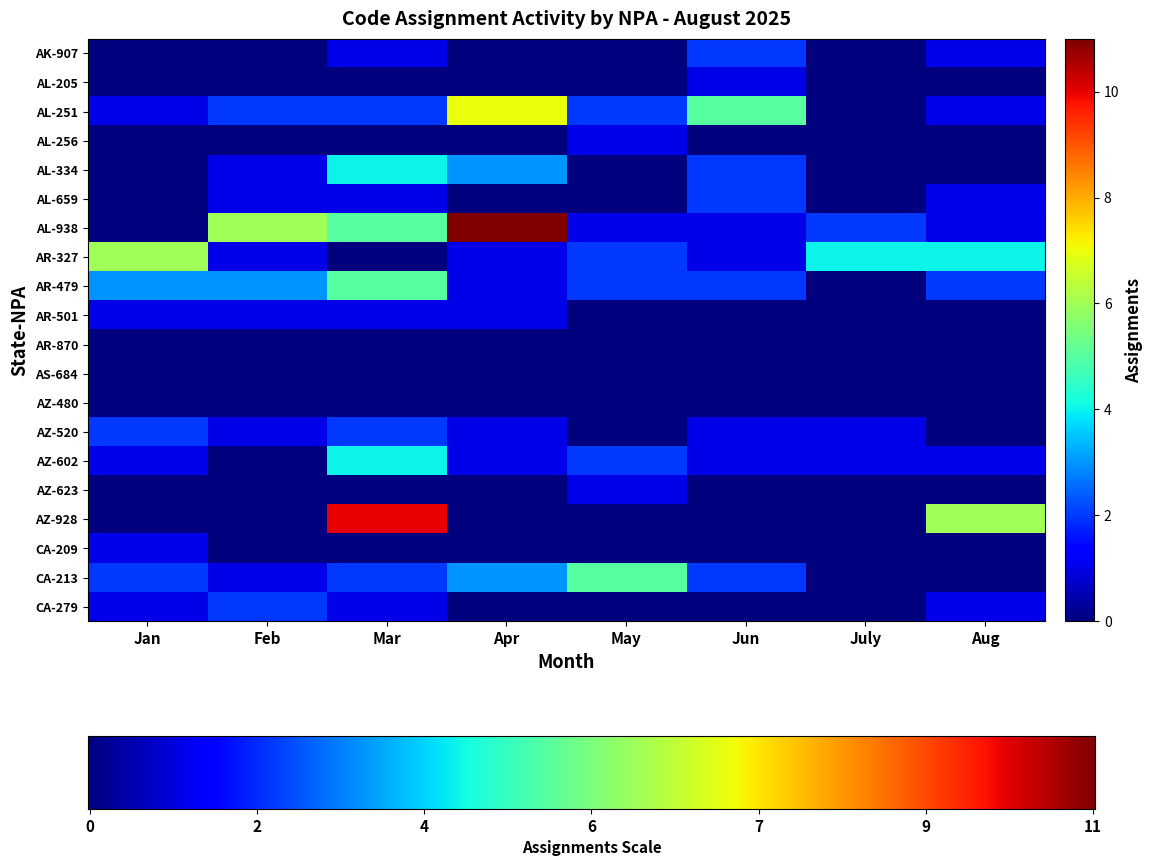

At how many categories does at least one series exceed 2?

8